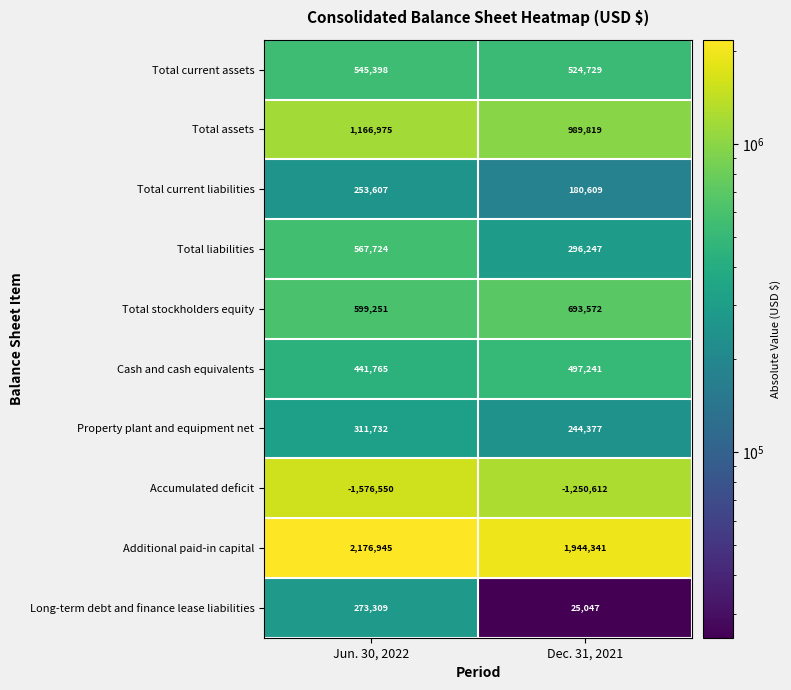

What is the sum of all Cash and cash equivalents values?

939006